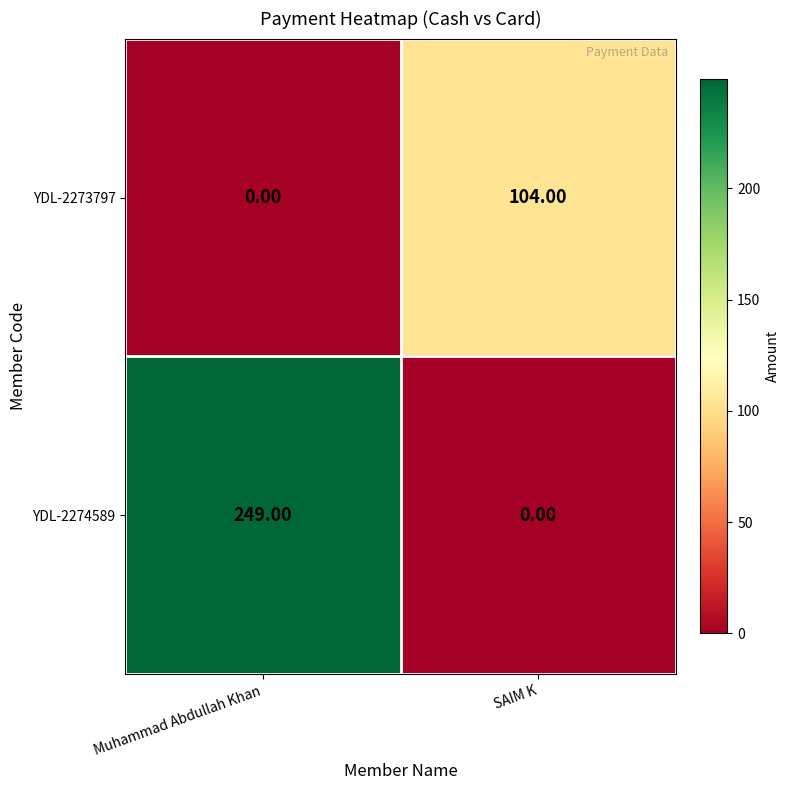

Where is YDL-2273797 nearest to the value 52?

Muhammad Abdullah Khan